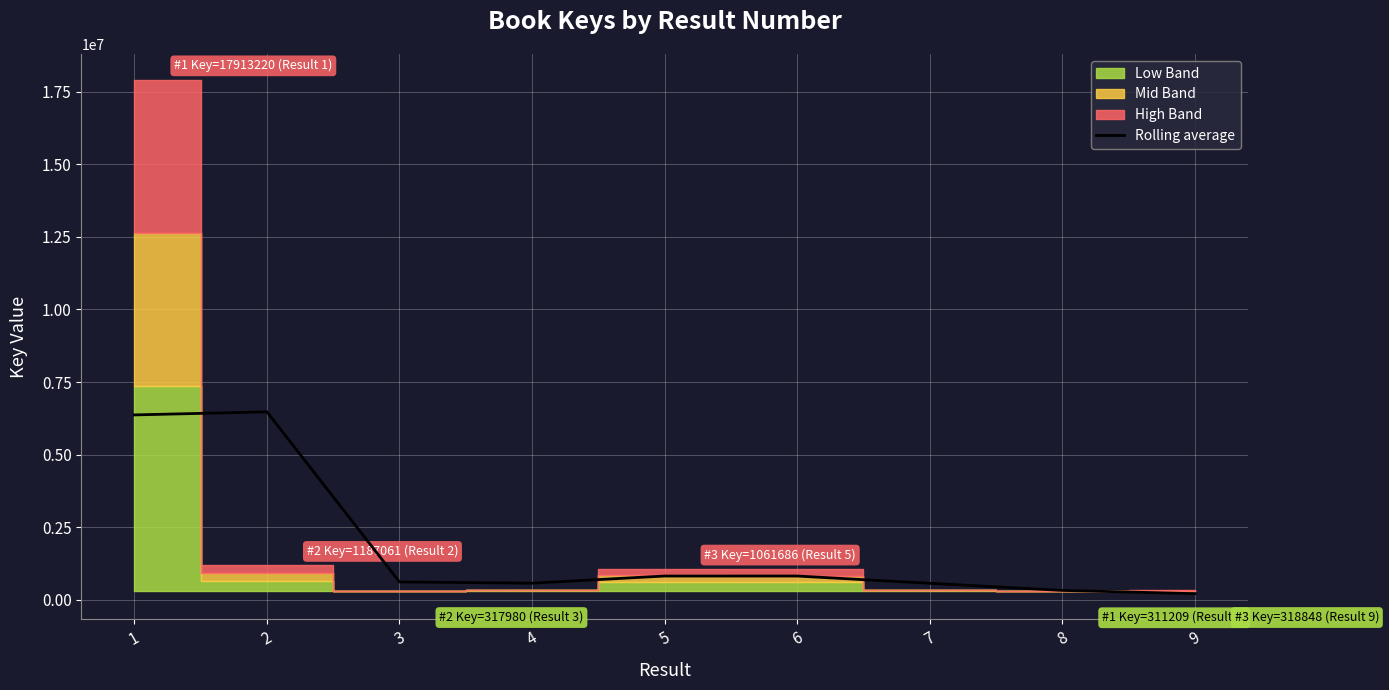

The chart shows a value of 365441.4 at 7. True or false?

False